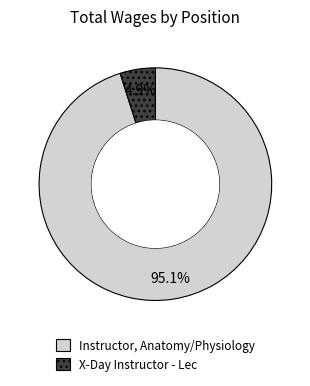

True or false: Instructor, Anatomy/Physiology accounts for 83% of the total.

False